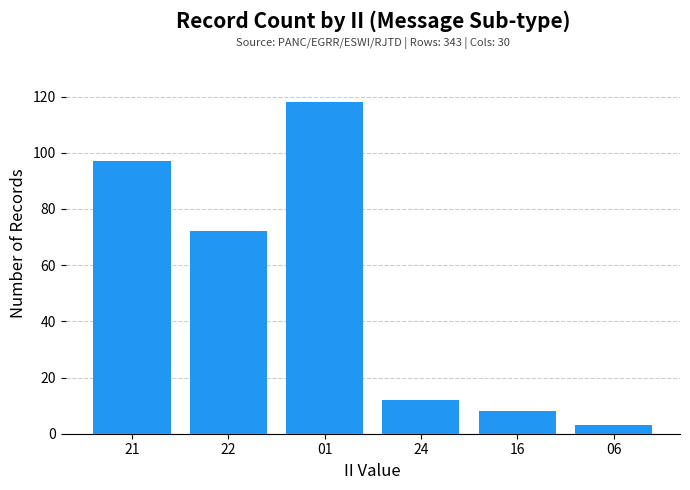

Reading left to right, list all the values displayed in this chart.

97	72	118	12	8	3